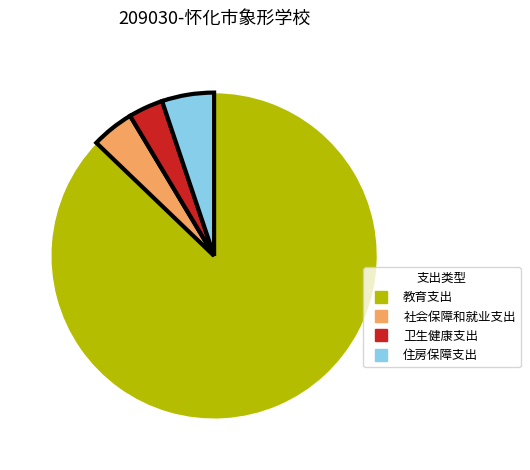

Does 教育支出 represent more than half of the total?

Yes